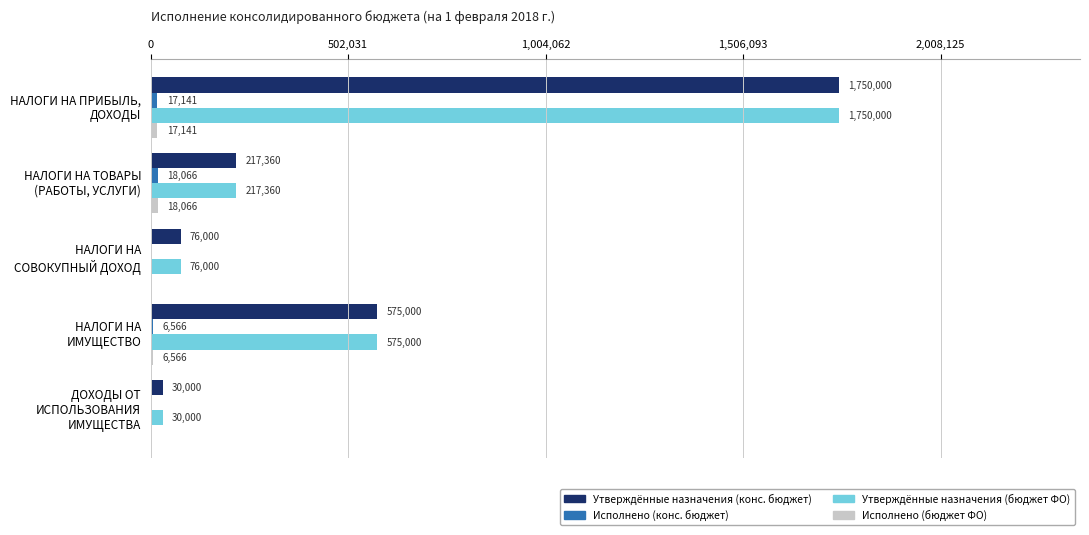

How many distinct data groups are displayed?

4